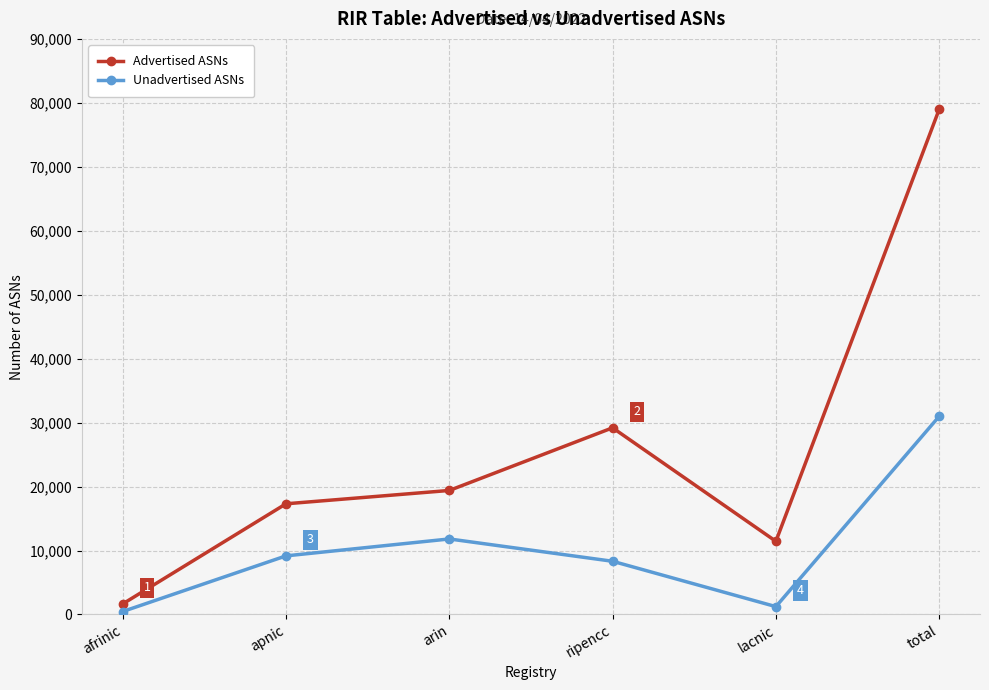

What is the sum of the Unadvertised ASNs values at afrinic and total?

31444